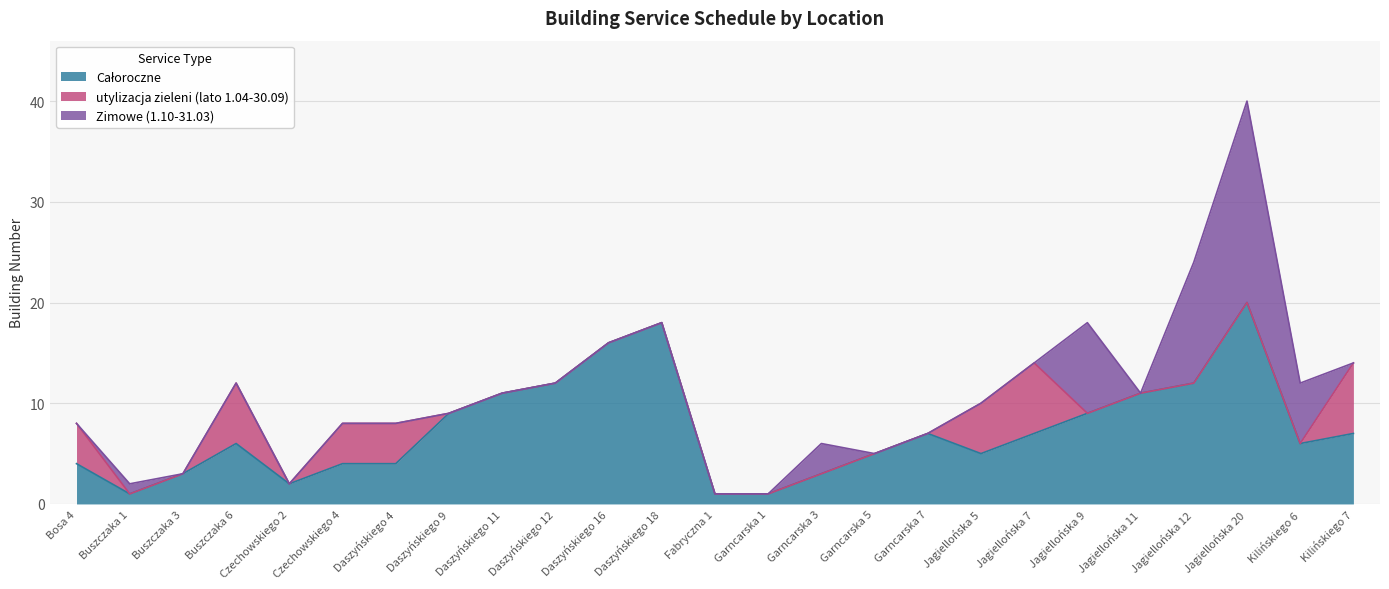

Which series has the widest spread of values?

Zimowe (1.10-31.03)